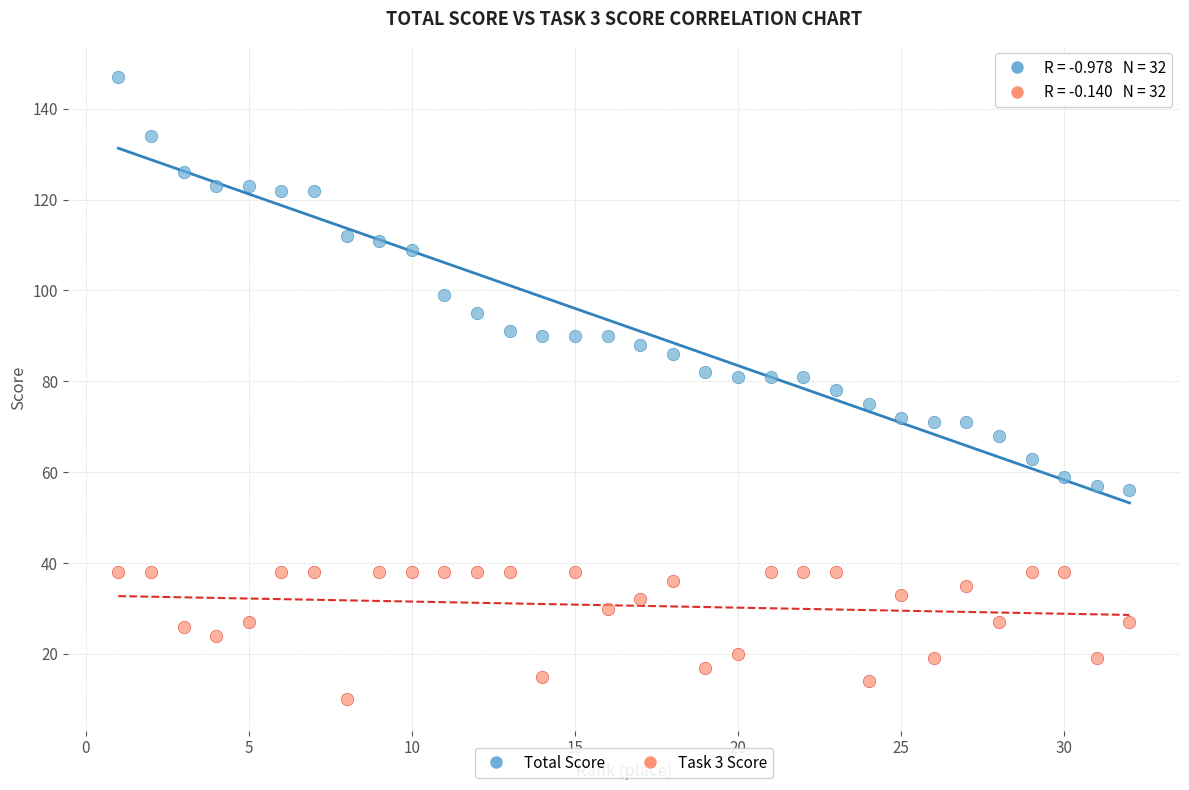

What are all the series names shown in the legend?

Total Score, Task 3 Score